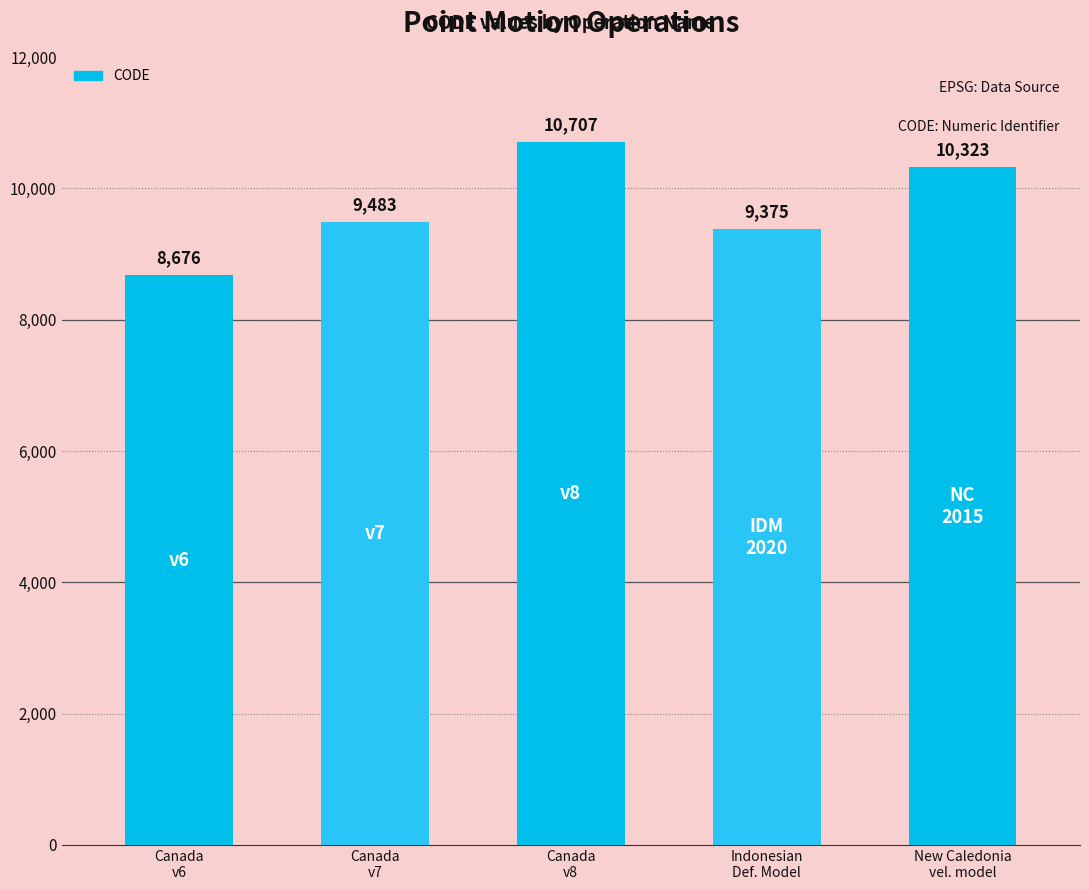

What is the greatest value displayed?

10707